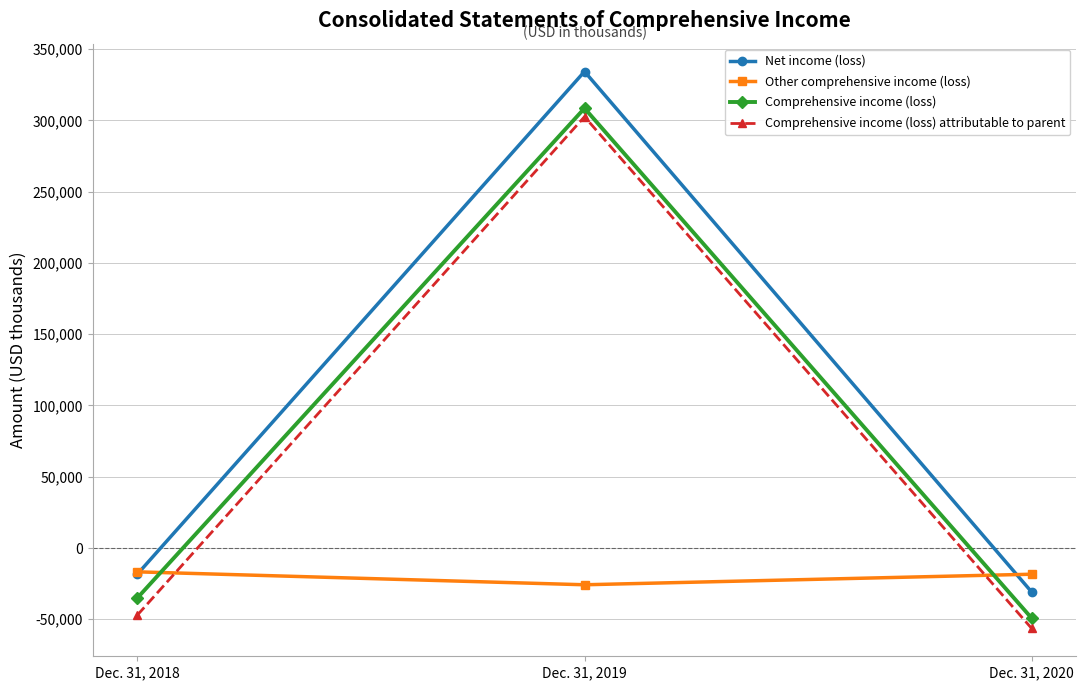

Which series has the largest range (max minus min)?

Net income (loss)